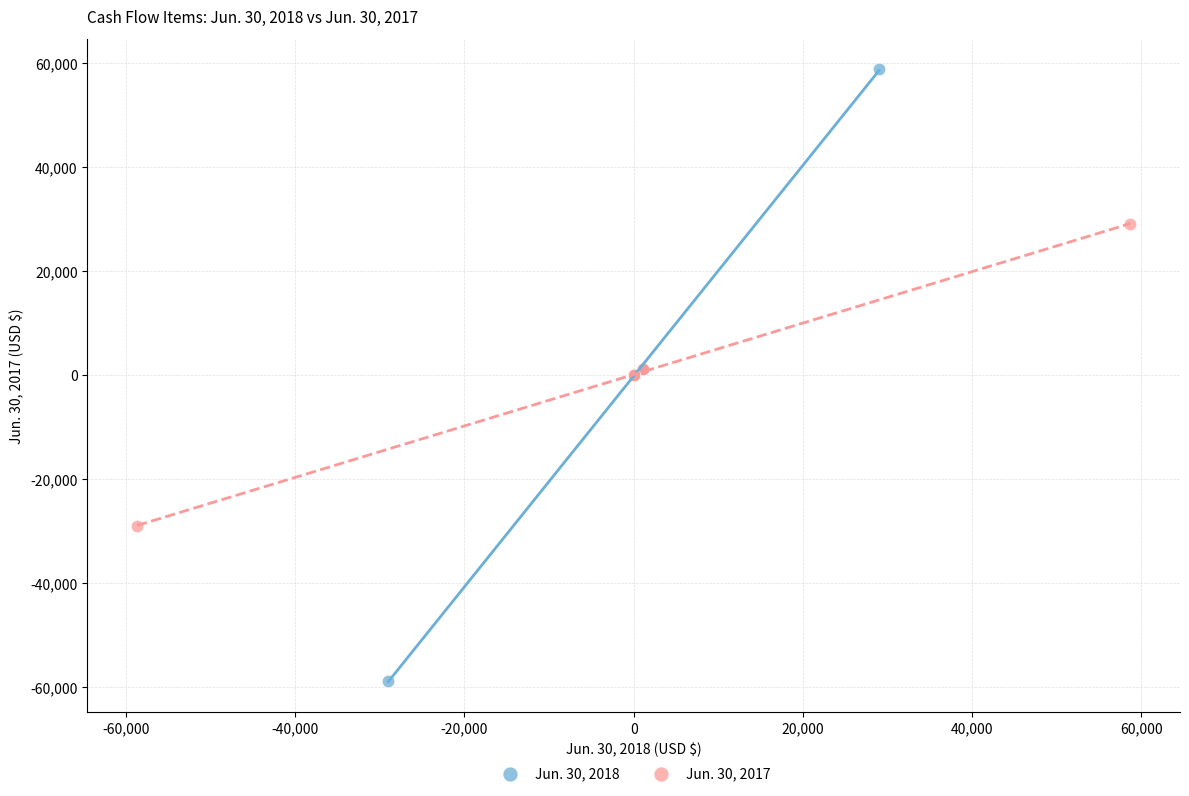

Which series reaches the minimum Y coordinate?

Jun. 30, 2018